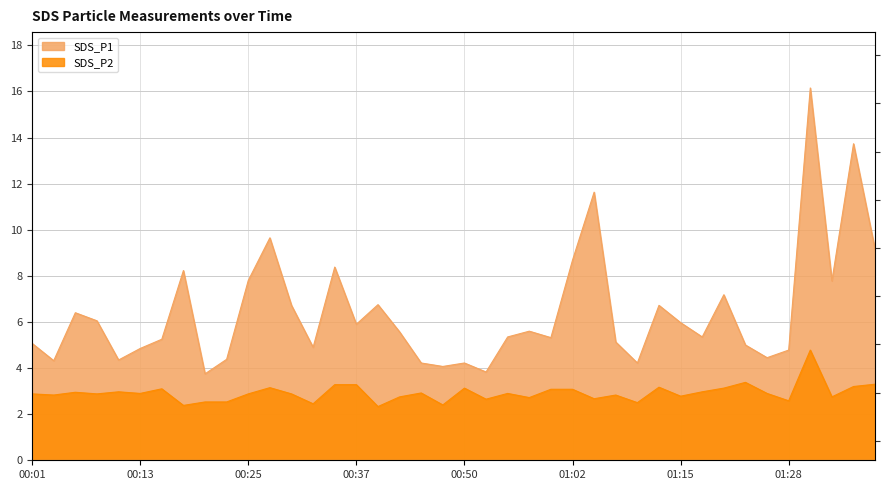

What is the difference between the second highest and minimum values in the SDS_P2 series?

1.0